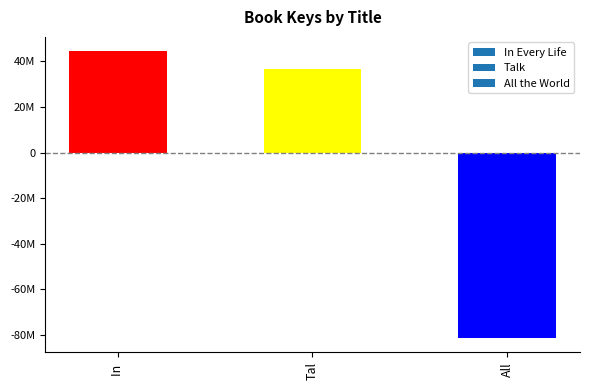

What is the label of the 1st bar from the right?

All